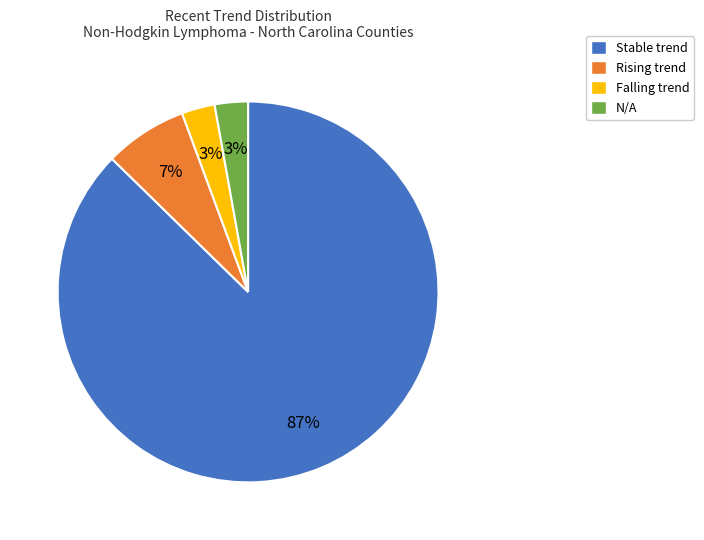

To the nearest percent, what is the difference between the N/A and Rising trend slice percentages?

4%